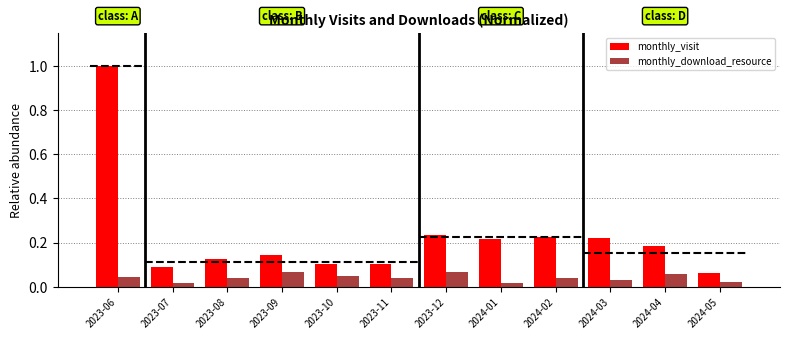

What is the value of the monthly_visit bar at the 8th from the left?

0.2